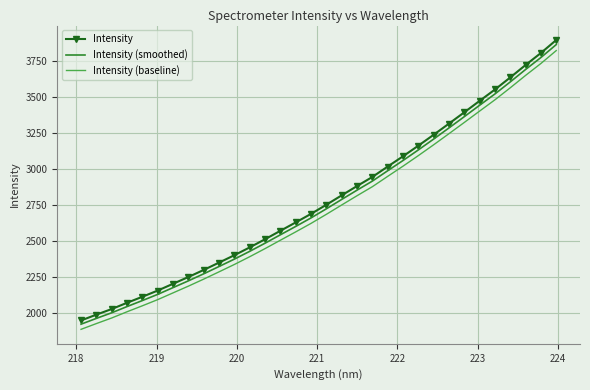

Reading left to right, what are all the values shown in this chart?

Intensity: 1949.5	1989.8	2029.0	2072.4	2114.2	2157.3	2204.6	2251.6	2300.8	2351.7	2403.1	2457.4	2514.1	2572.8	2631.0	2690.5	2753.9	2819.2	2883.8	2946.9	3019.2	3090.4	3164.2	3239.9	3317.6	3396.0	3475.5	3554.3	3638.2	3724.6	3808.0	3898.0
Intensity (smoothed): 1923.6	1963.8	2002.9	2046.2	2087.9	2130.9	2177.9	2224.9	2273.9	2324.7	2375.9	2430.1	2486.6	2545.0	2603.1	2662.4	2725.6	2790.7	2855.1	2918.1	2990.1	3061.2	3134.7	3210.2	3287.6	3365.8	3445.1	3523.6	3607.3	3693.5	3776.6	3866.3
Intensity (baseline): 1887.8	1927.9	1966.8	2009.9	2051.5	2094.4	2141.3	2188.1	2237.0	2287.6	2338.7	2392.7	2449.0	2507.3	2565.2	2624.3	2687.4	2752.2	2816.5	2879.2	2951.1	3021.9	3095.2	3170.5	3247.7	3325.6	3404.6	3482.9	3566.3	3652.3	3735.1	3824.6